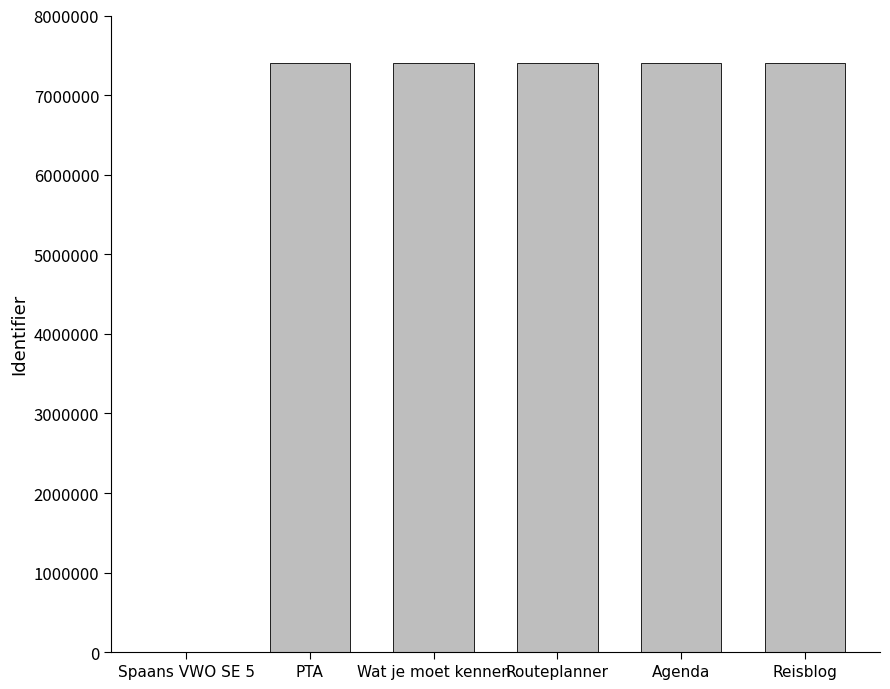

What is the average value?

6172080